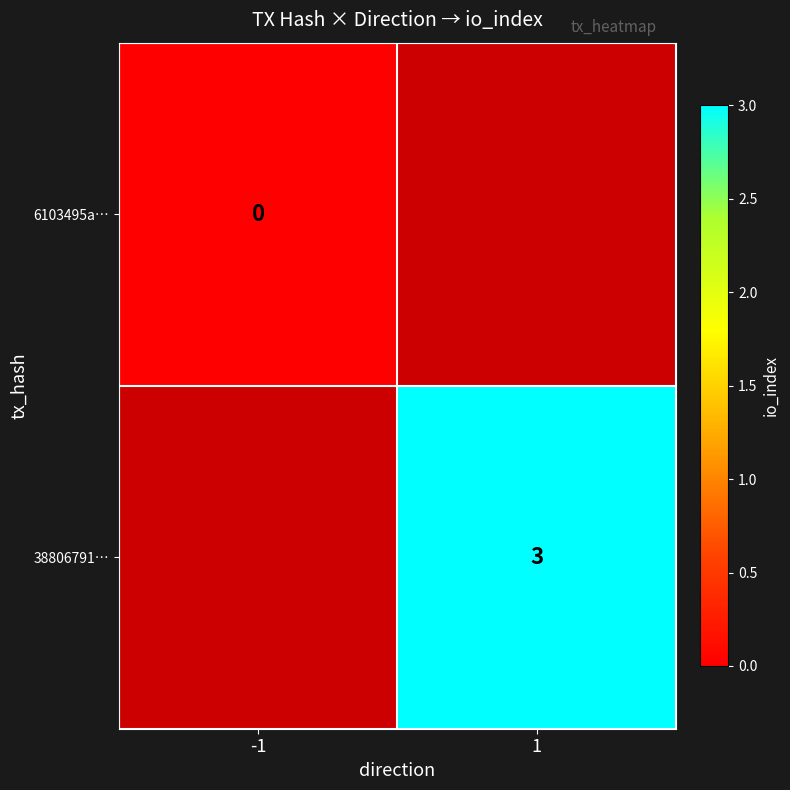

The value of 38806791… at 1 is 5. True or false?

False